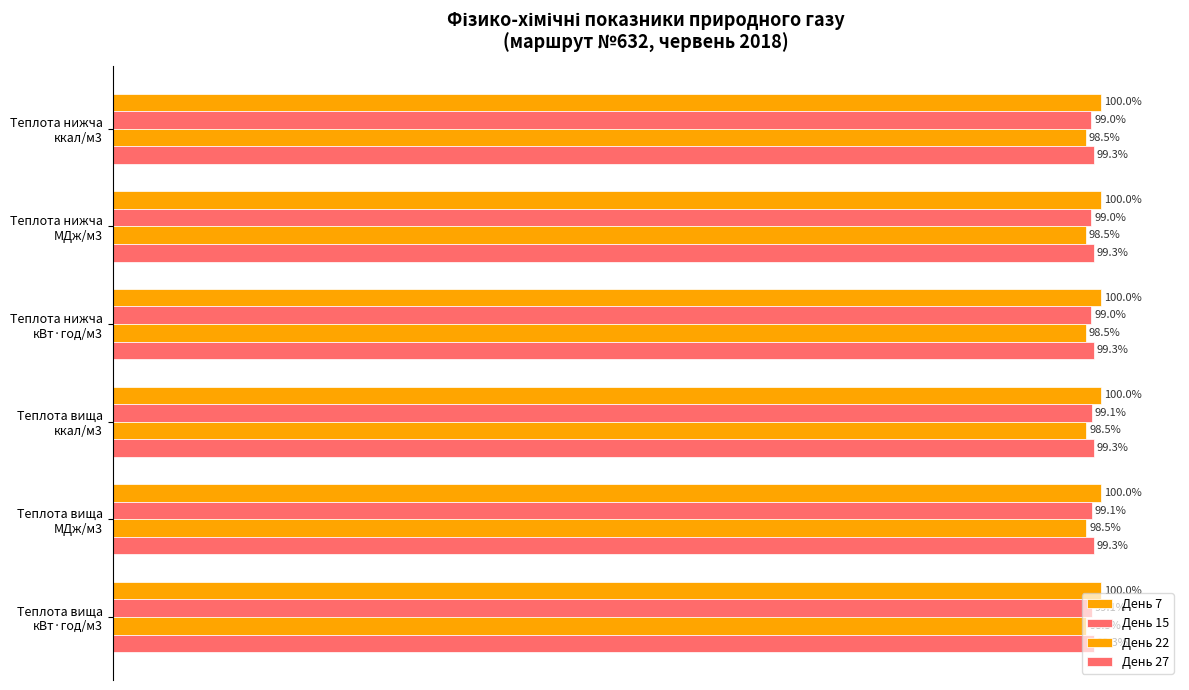

How many data points does each series have?

6